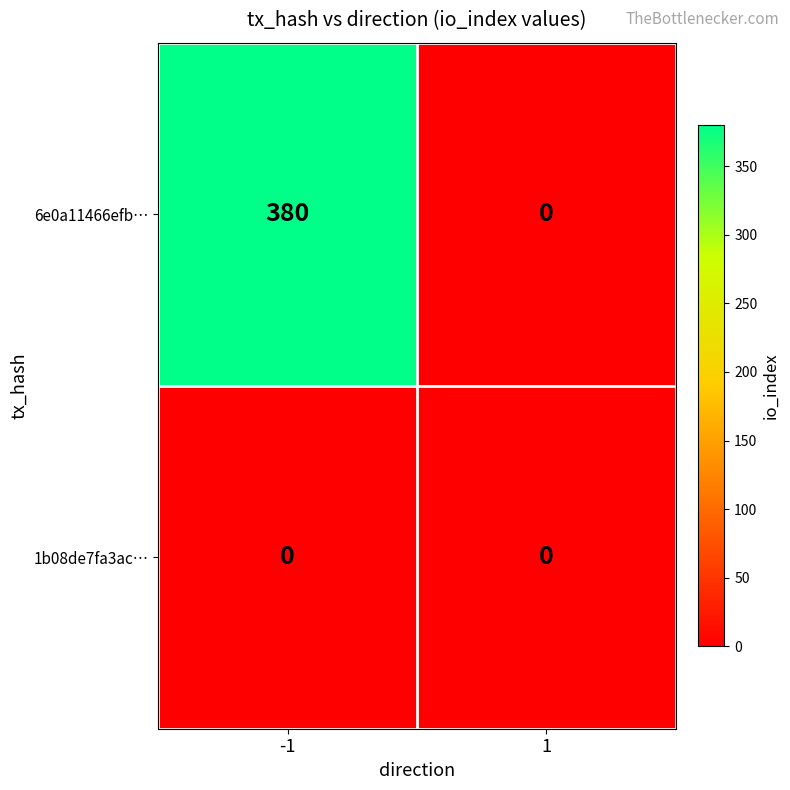

Reading left to right, what are all the values shown in this chart?

6e0a11466efb…: 380	0
1b08de7fa3ac…: 0	0